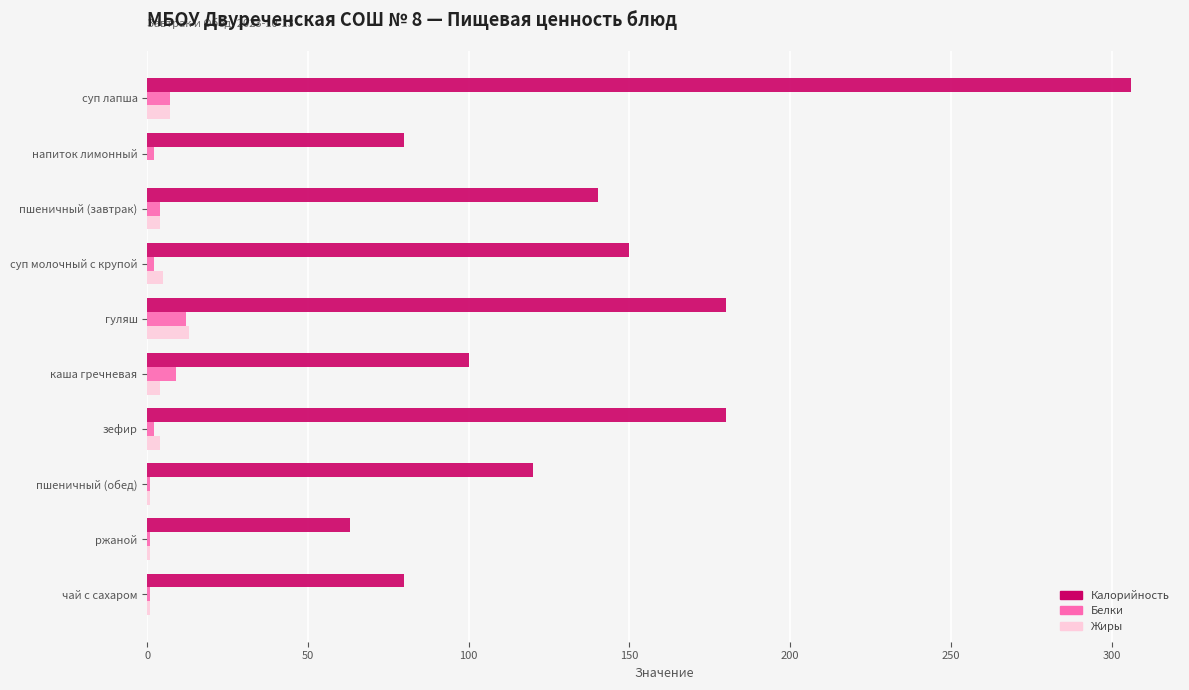

At which category does the chart reach its peak across all series?

суп лапша